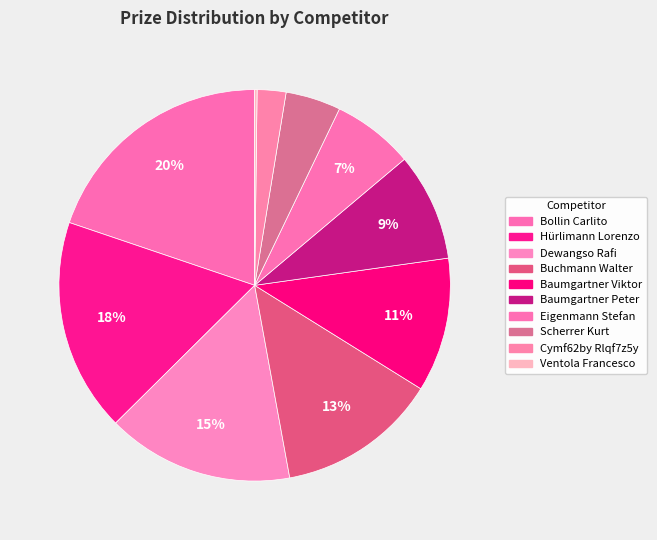

The Baumgartner Viktor slice represents 25% of the pie. True or false?

False